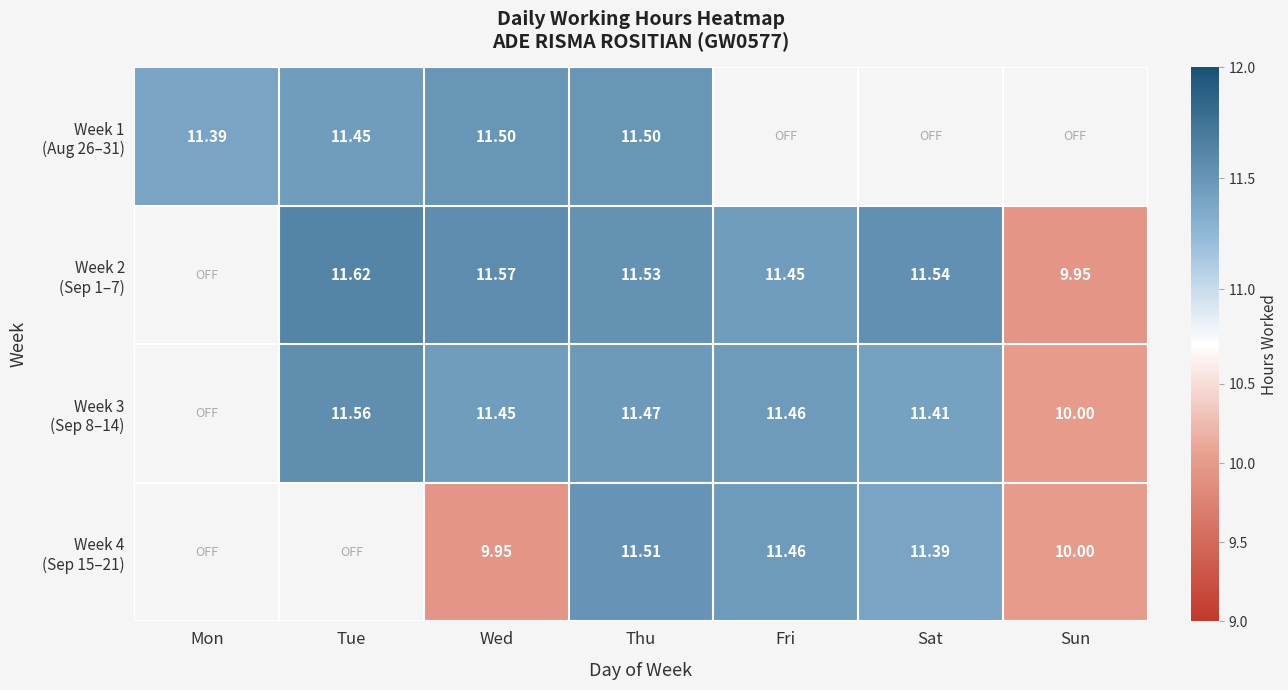

What is the smallest value displayed?

9.9